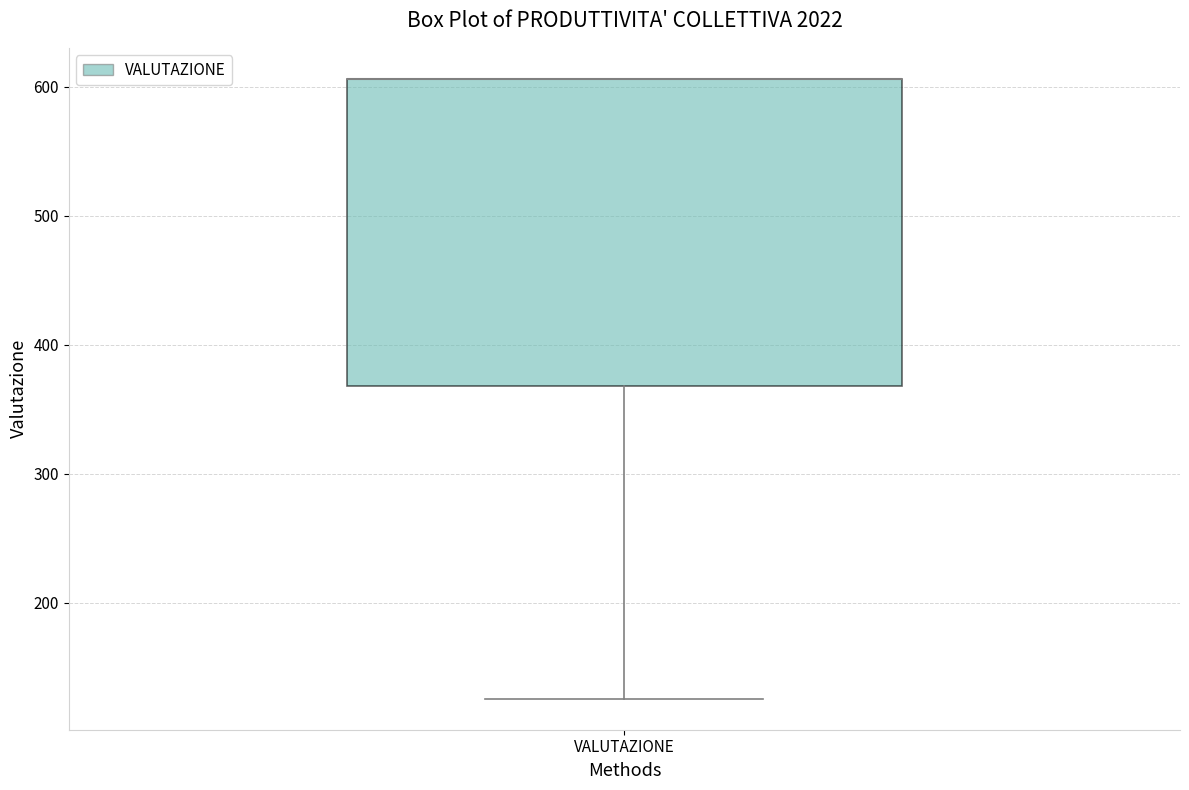

Transcribe this box plot: give where the median line is, the range the box spans, and where the two whiskers end, as read against the y-axis. The values are not printed on the chart, so give them approximately, as read against the axis.

median 610 (drawn on the box's upper edge), box 370 to 610, whiskers 130 to 610